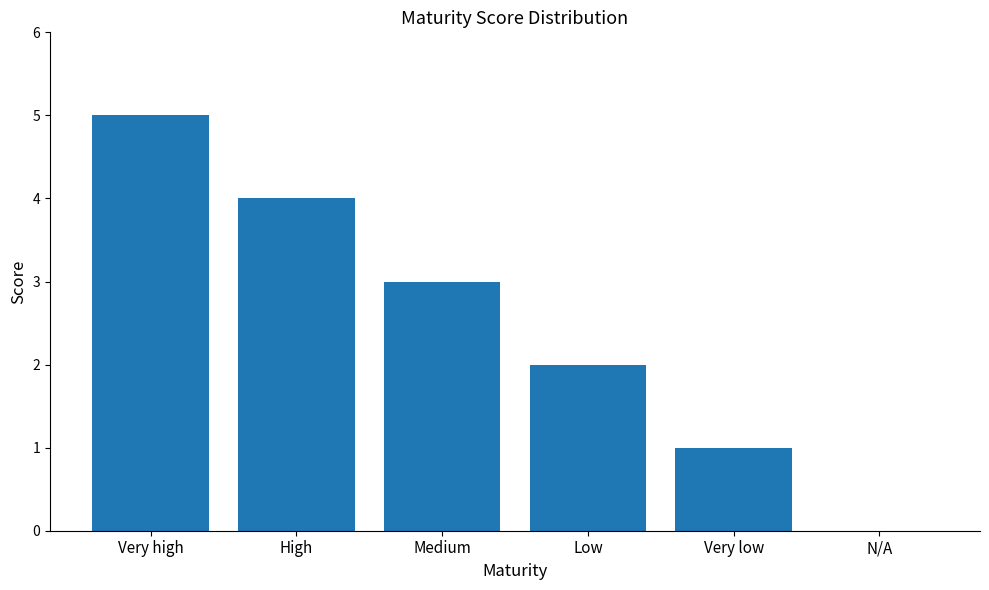

Which has a higher value, Very high or High?

Very high